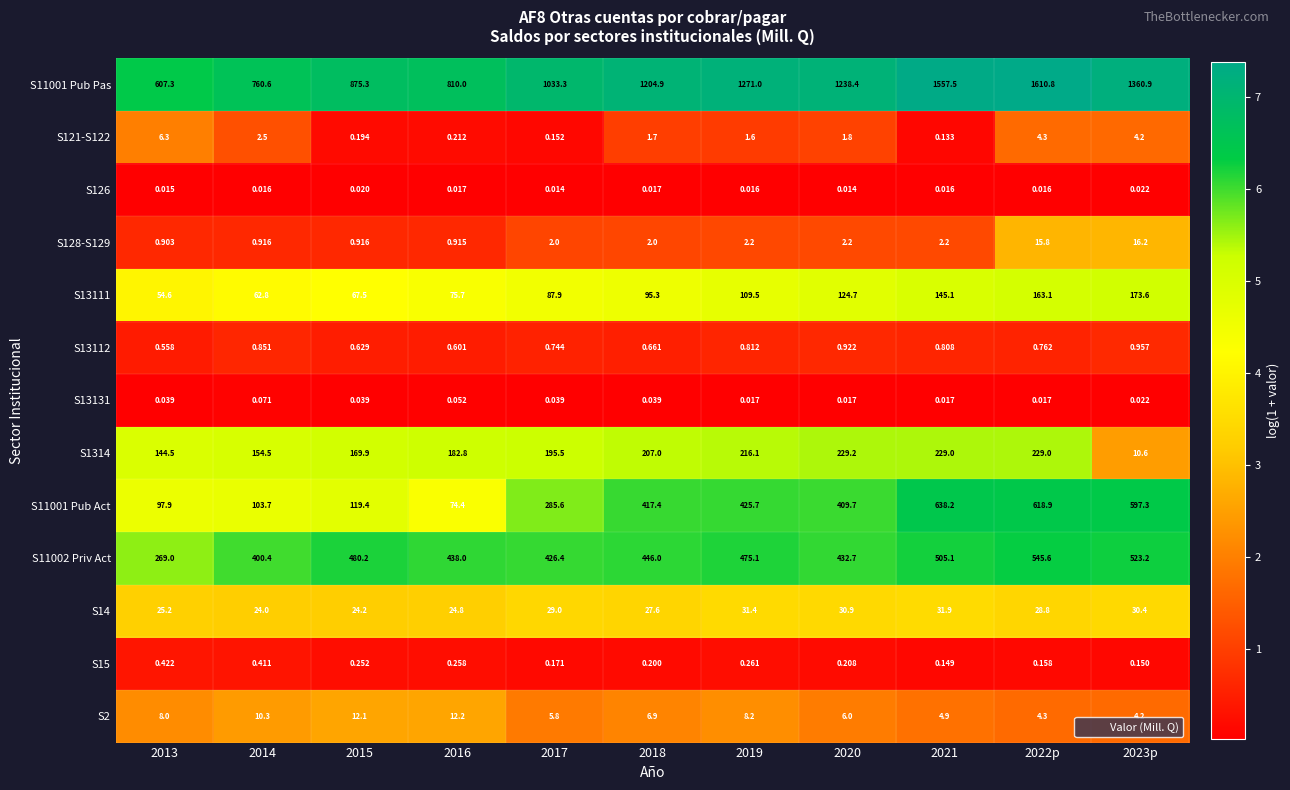

Which series has the largest total across all categories?

S11001 Pub Pas